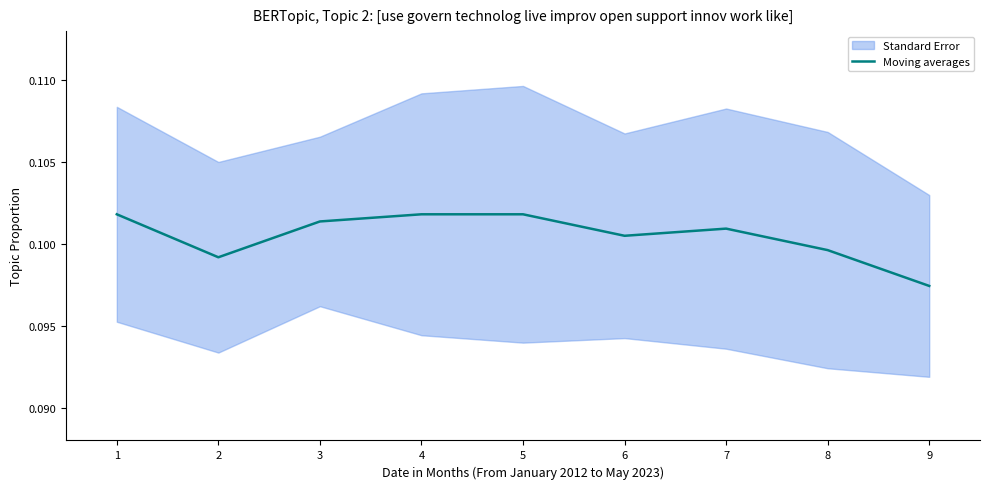

List the labels in order of value, smallest first.

8, 1, 7, 5, 6, 2, 0, 3, 4